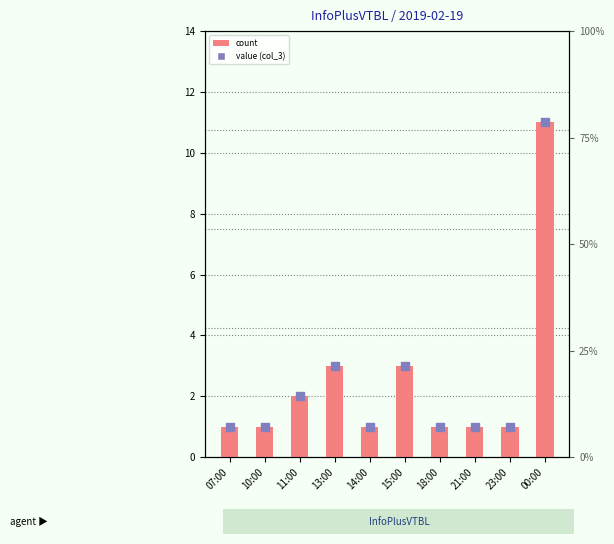

At which category is the sum across all series the highest?

00:00